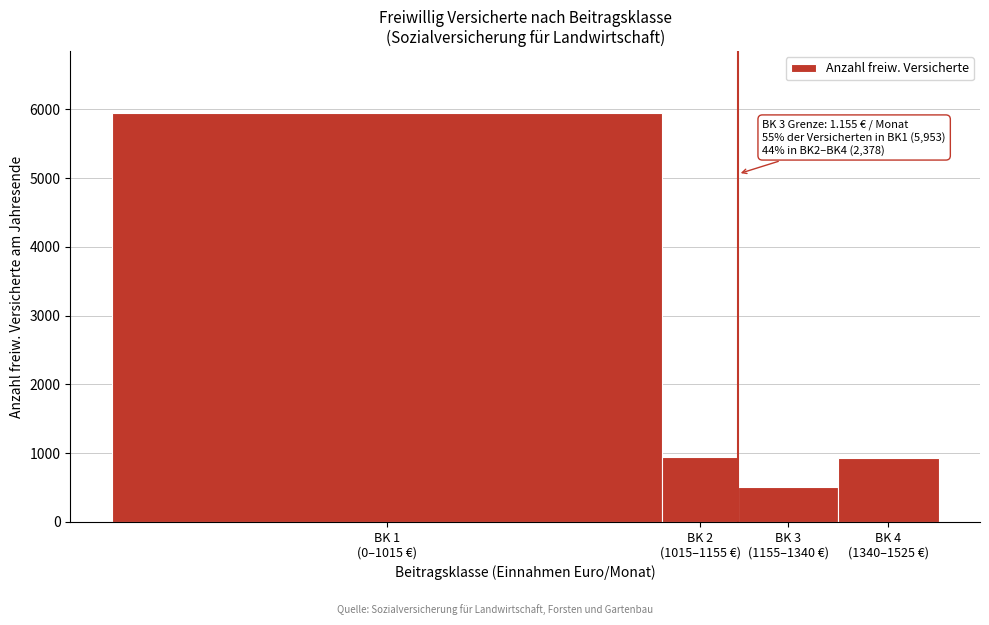

What is the sum of all values?

8331